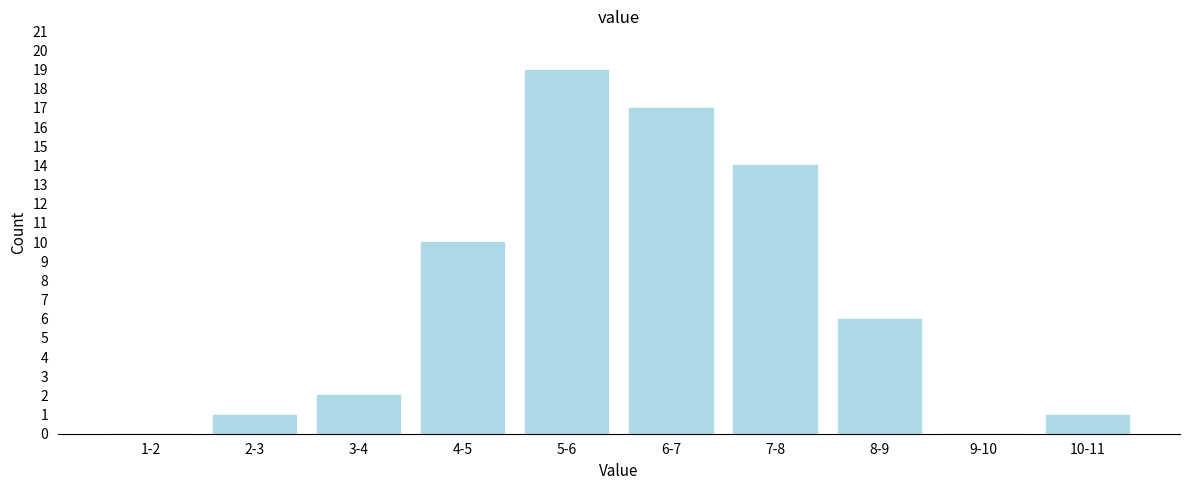

Reading left to right, transcribe all the data shown in this chart.

1-2=0	2-3=1	3-4=2	4-5=10	5-6=19	6-7=17	7-8=14	8-9=6	9-10=0	10-11=1